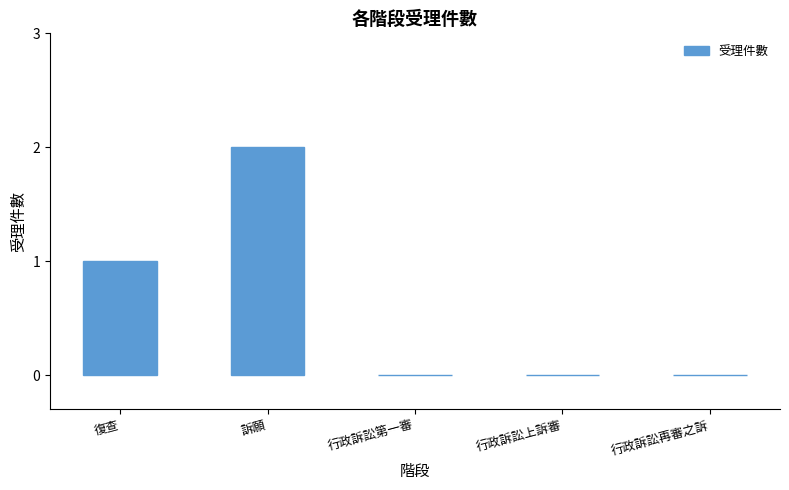

Is it true that the value at 行政訴訟上訴審 is -1?

False